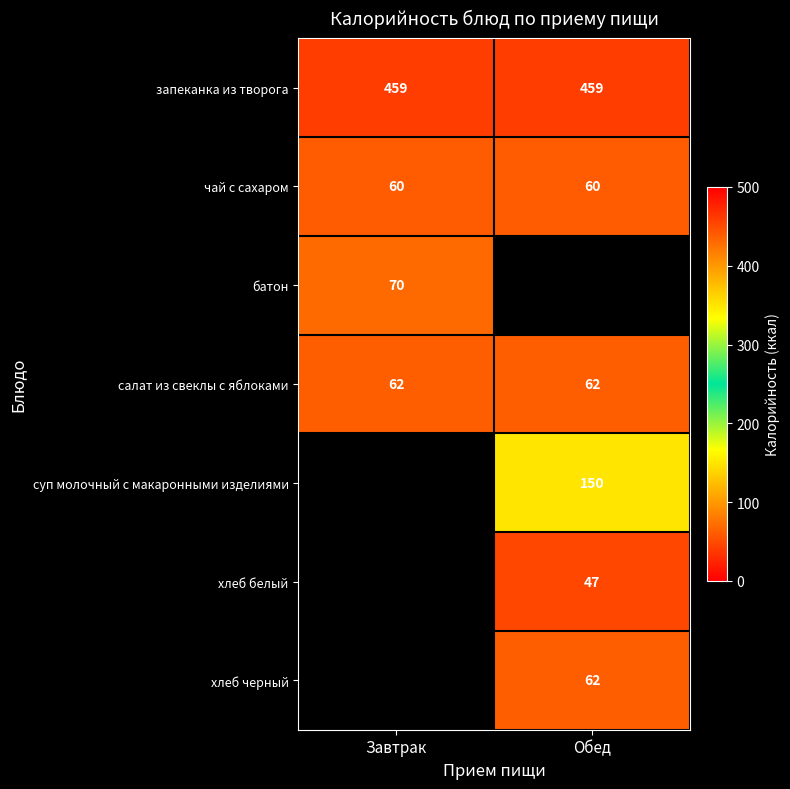

Read the салат из свеклы с яблоками value at Завтрак.

62